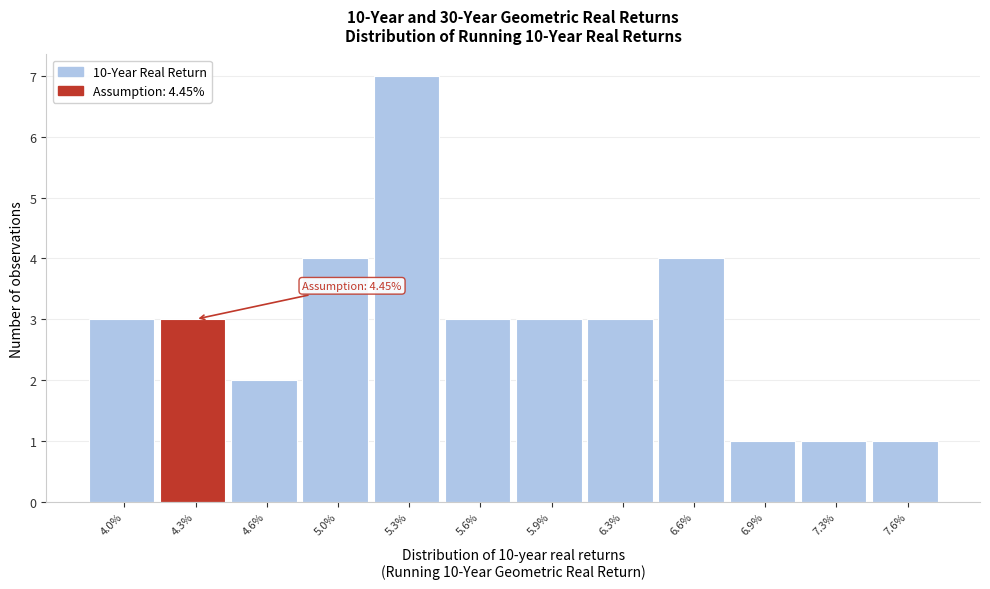

Reading left to right, transcribe all the data shown in this chart.

4.0%=3	4.3%=3	4.6%=2	5.0%=4	5.3%=7	5.6%=3	5.9%=3	6.3%=3	6.6%=4	6.9%=1	7.3%=1	7.6%=1